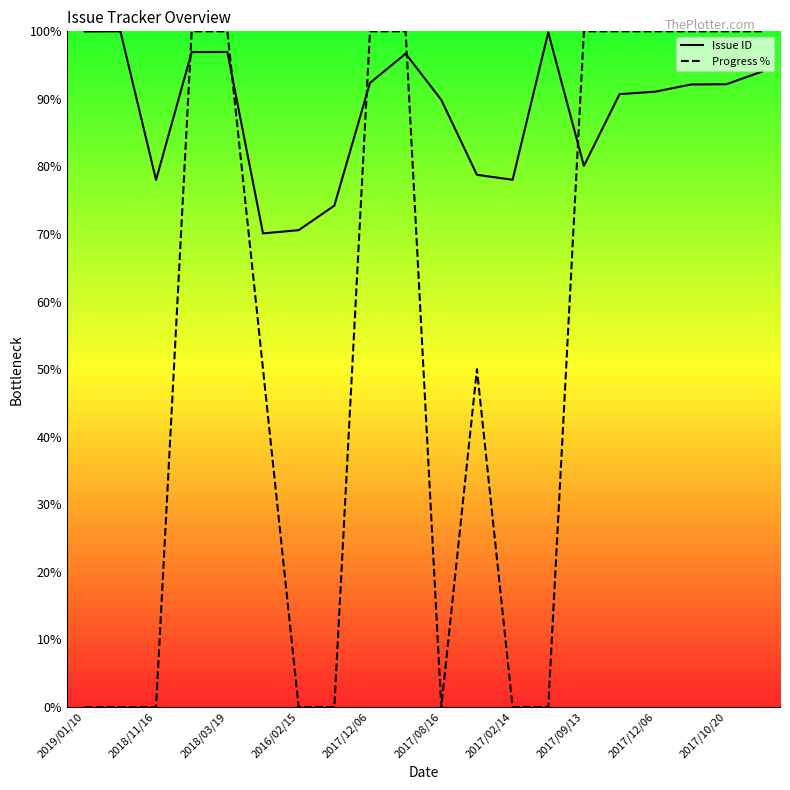

Which series has the largest range (max minus min)?

Progress %